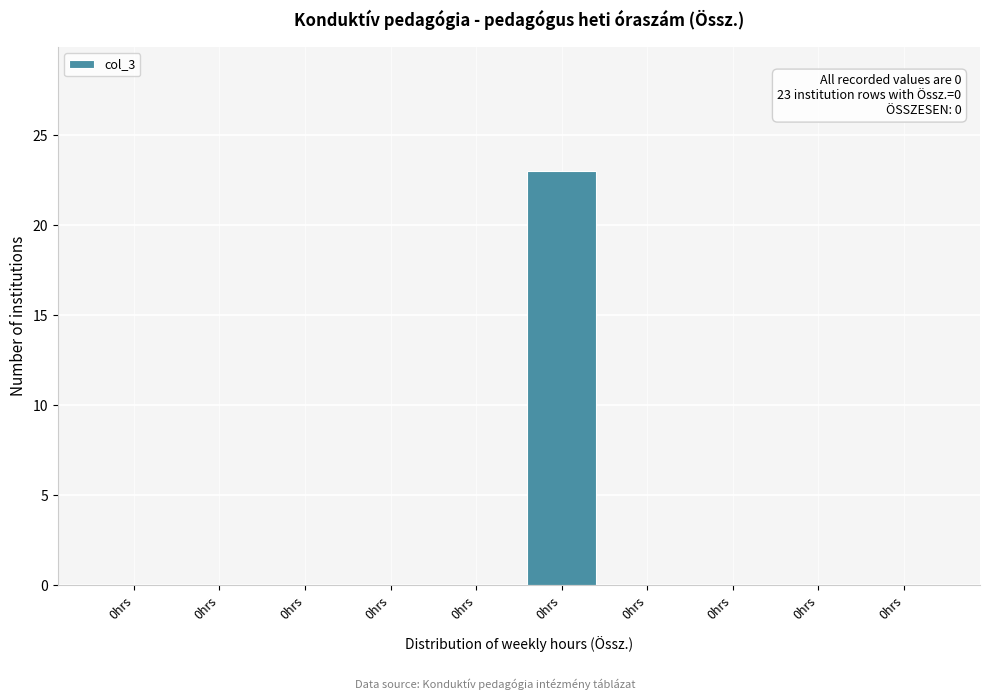

How many series are shown in this chart?

1